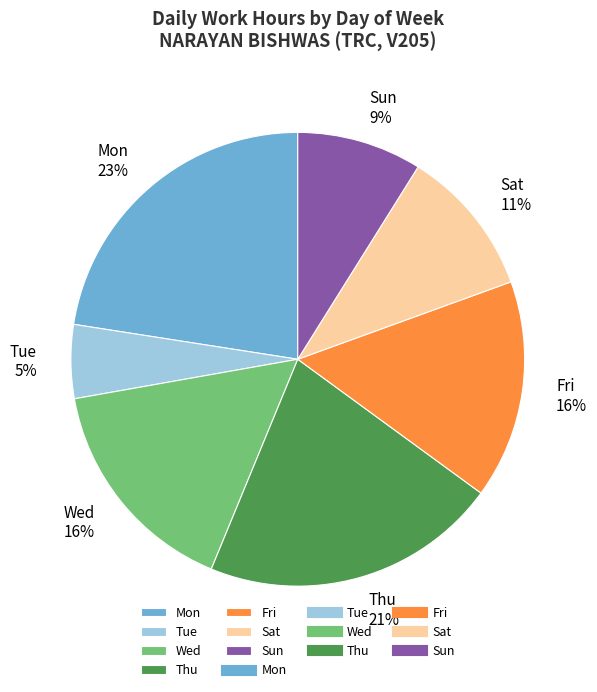

To the nearest percent, what is the average slice percentage?

14%